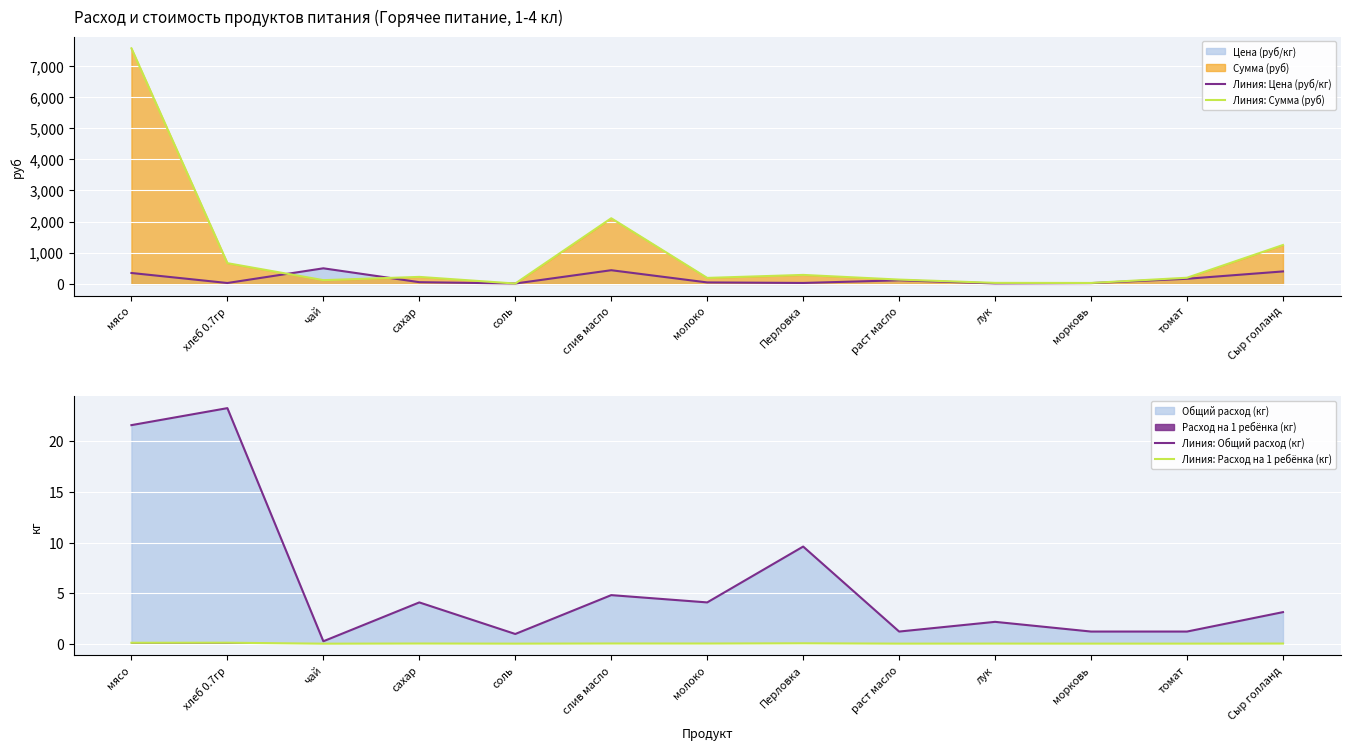

How many interior local peaks does the Линия: Сумма (руб) series have?

3